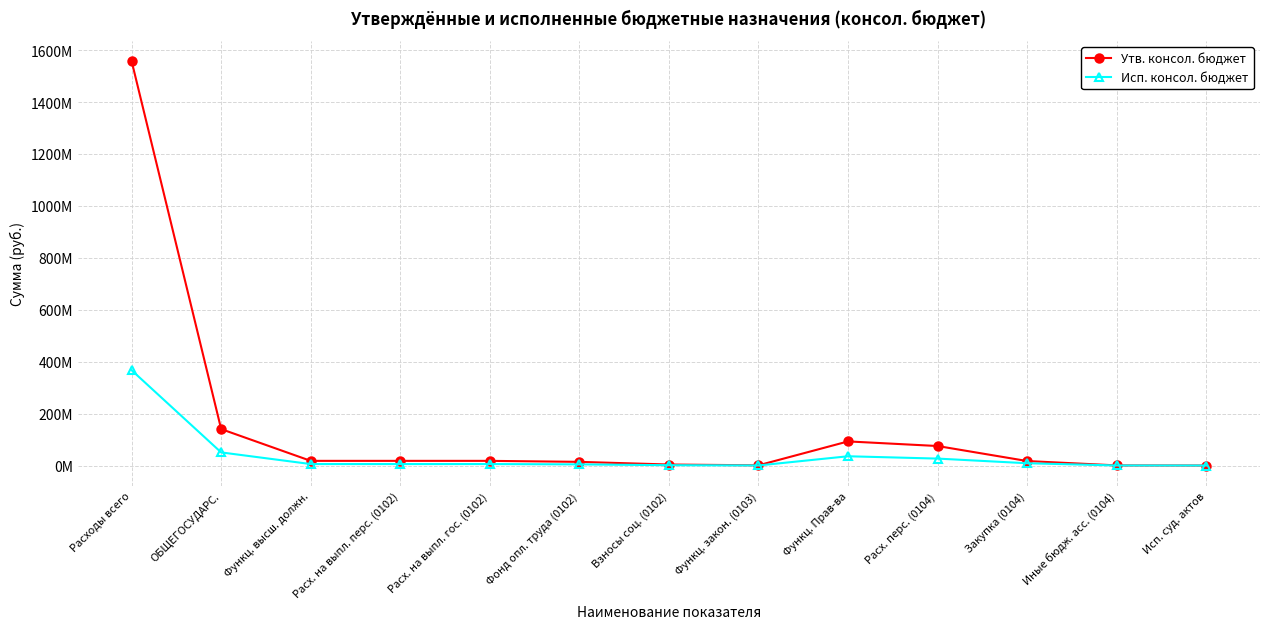

What is the smallest value displayed?

10000.0